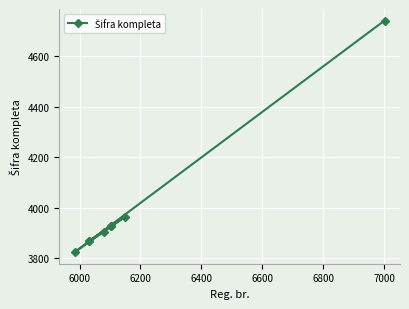

What is the value of the 3rd point from the left?

3869